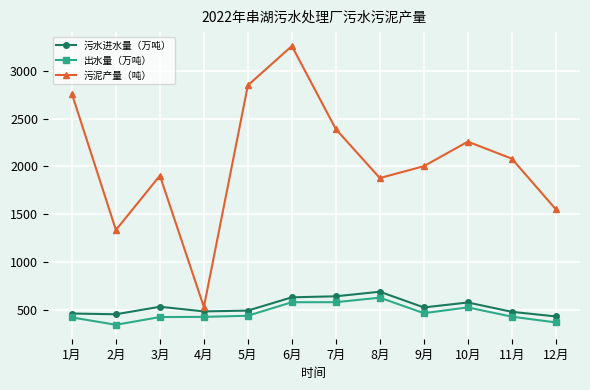

How many lines are shown in the chart?

3